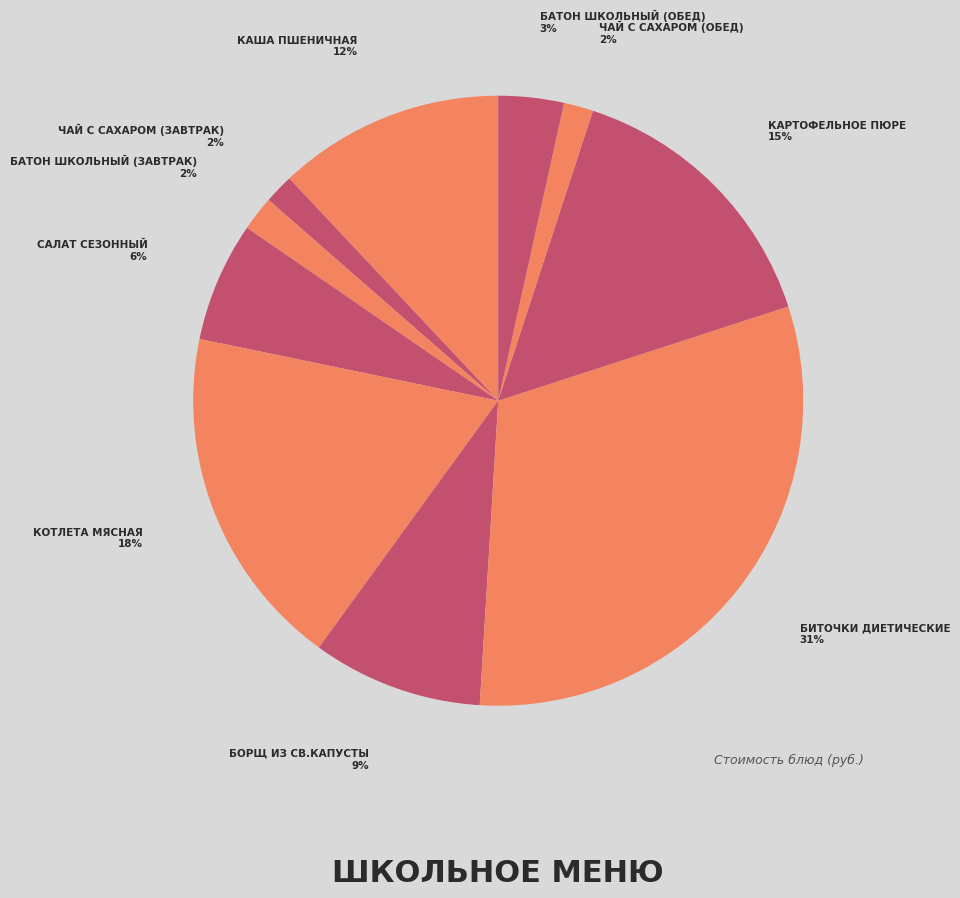

Is there any slice that represents more than half of the pie?

No